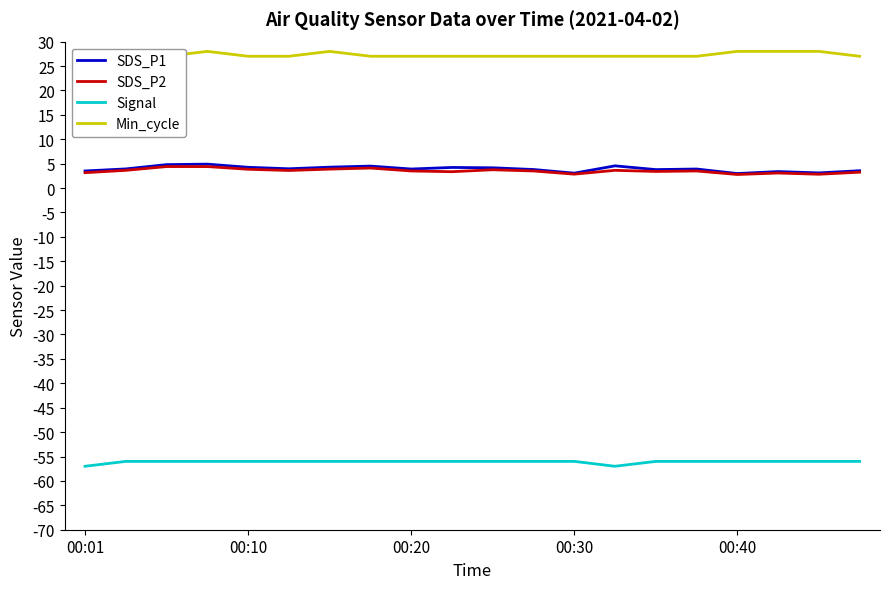

The value of Signal at 00:01 is -57.0. True or false?

True